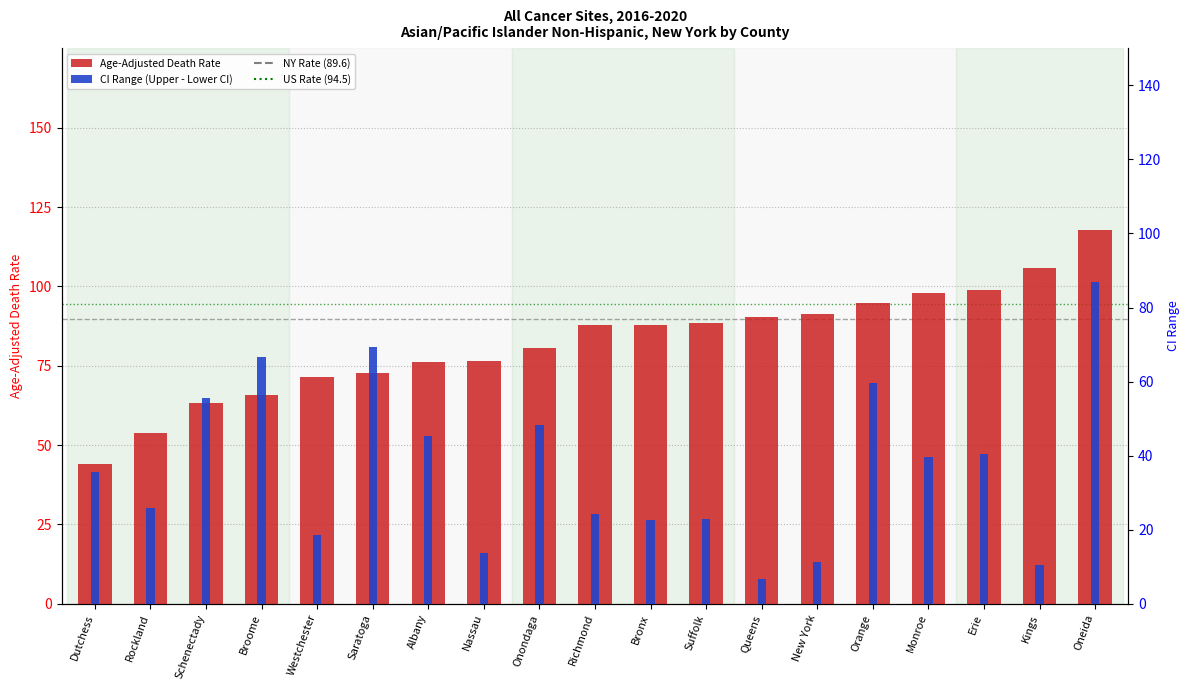

List the series in order of their peak value, lowest first.

CI Range (Upper - Lower), Age-Adjusted Death Rate